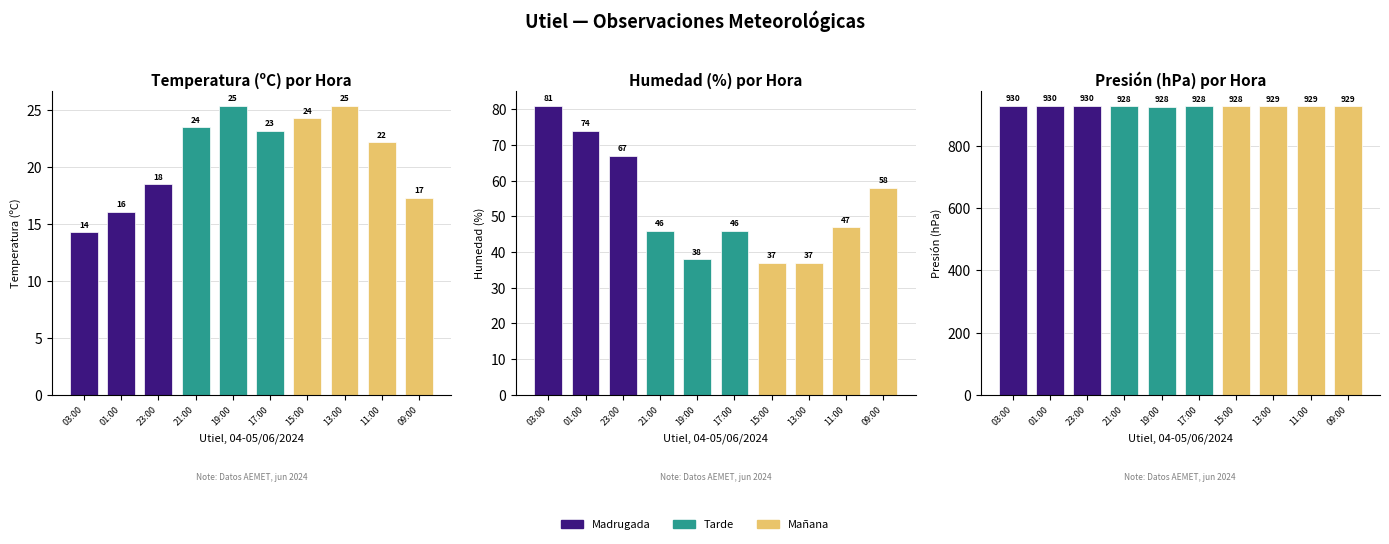

Where is Presión (hPa) nearest to the value 929?

13:00